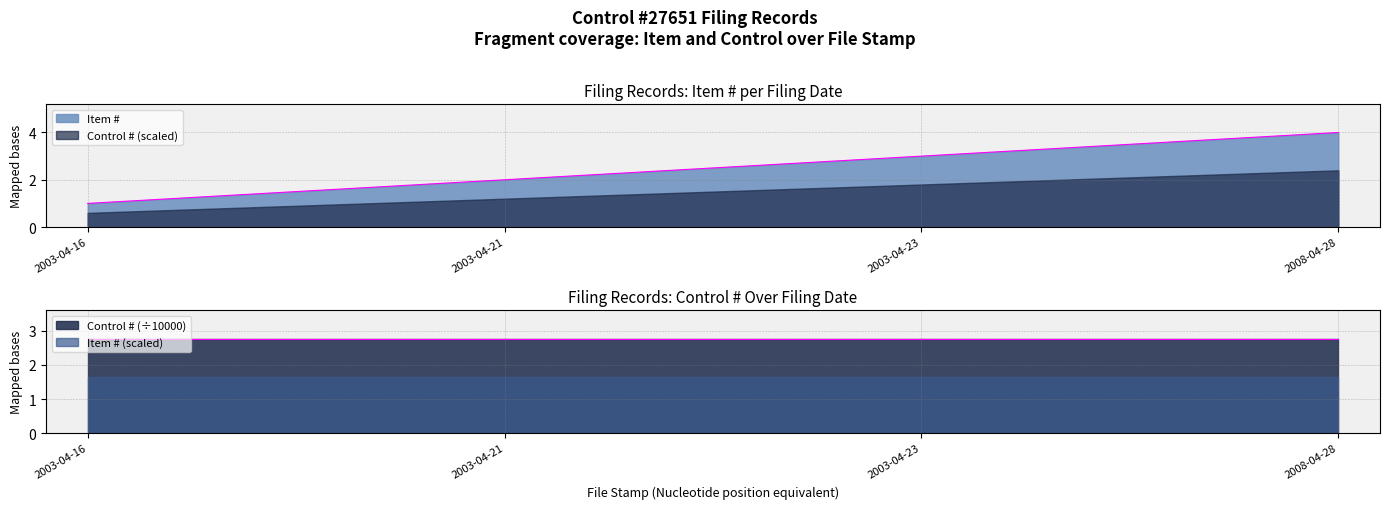

What is the difference between the values at 2003-04-16 and 2003-04-21?

1